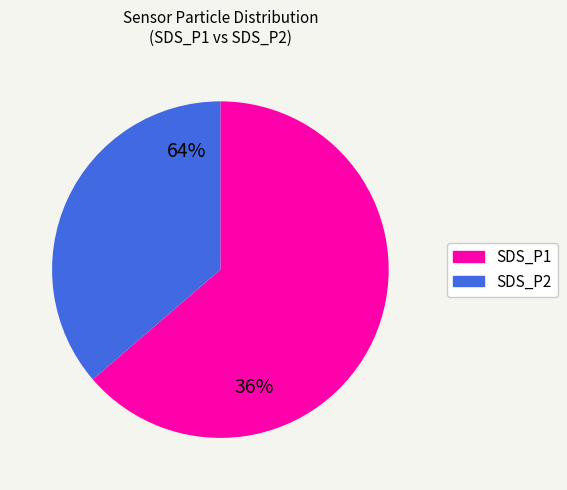

What is the largest slice in the pie chart?

SDS_P1